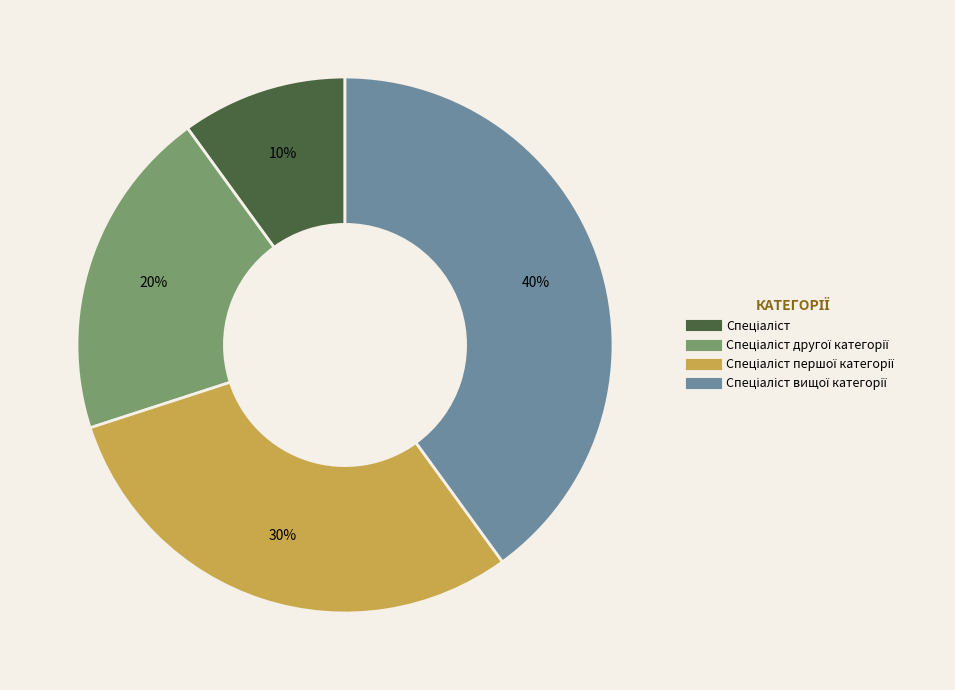

How many segments does this pie chart have?

4